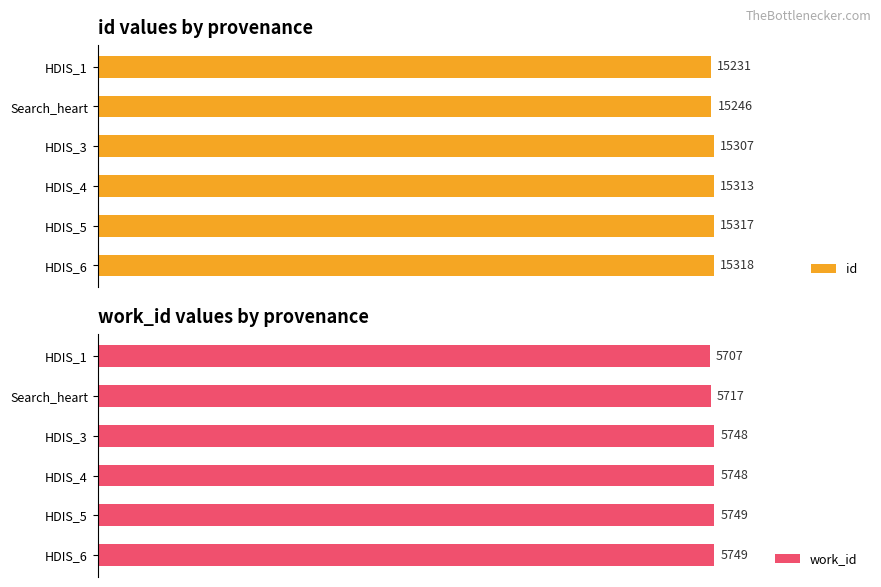

Reading right to left, extract all data points from this chart.

id: 15318	15317	15313	15307	15246	15231
work_id: 5749	5749	5748	5748	5717	5707